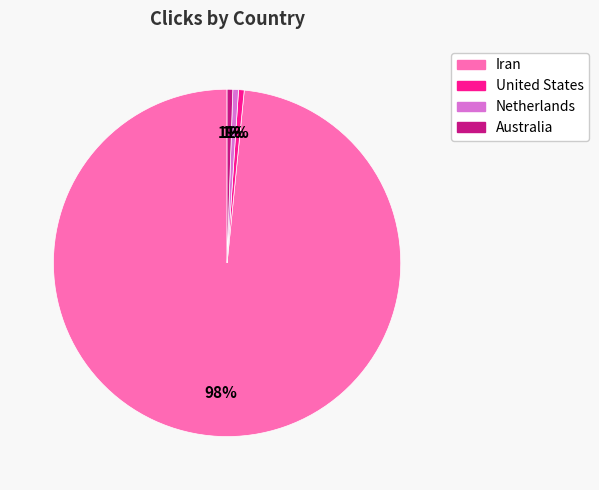

Is it true that Netherlands is 1% of the pie?

True